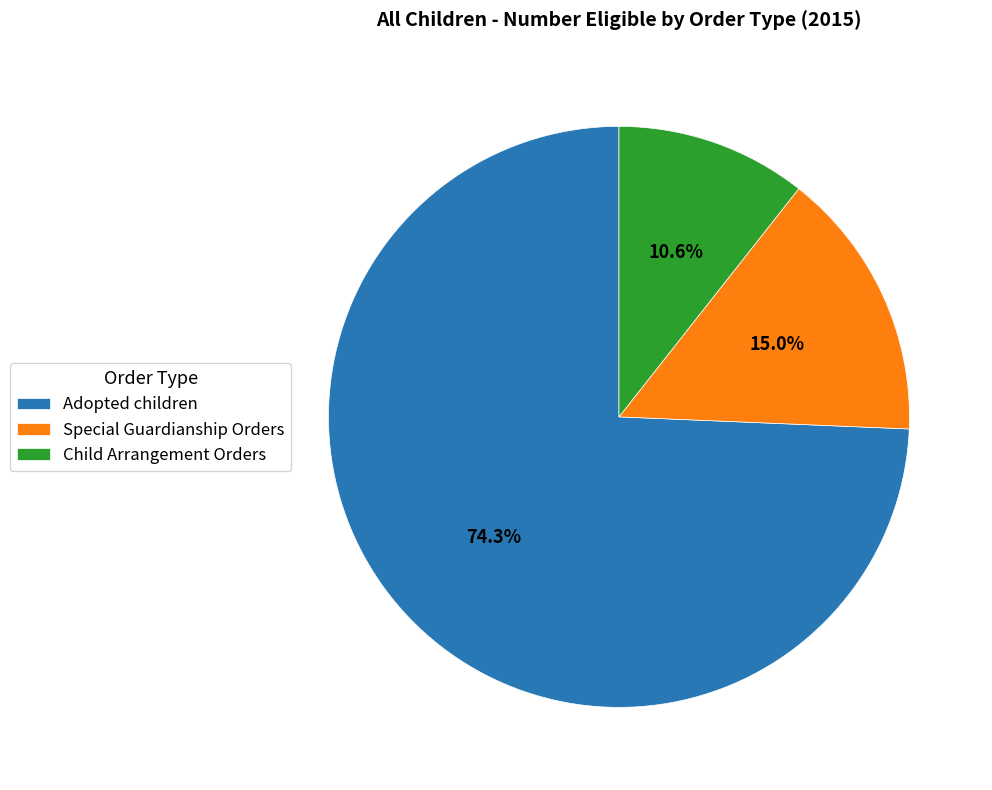

To the nearest percent, what portion does Child Arrangement Orders represent?

11%